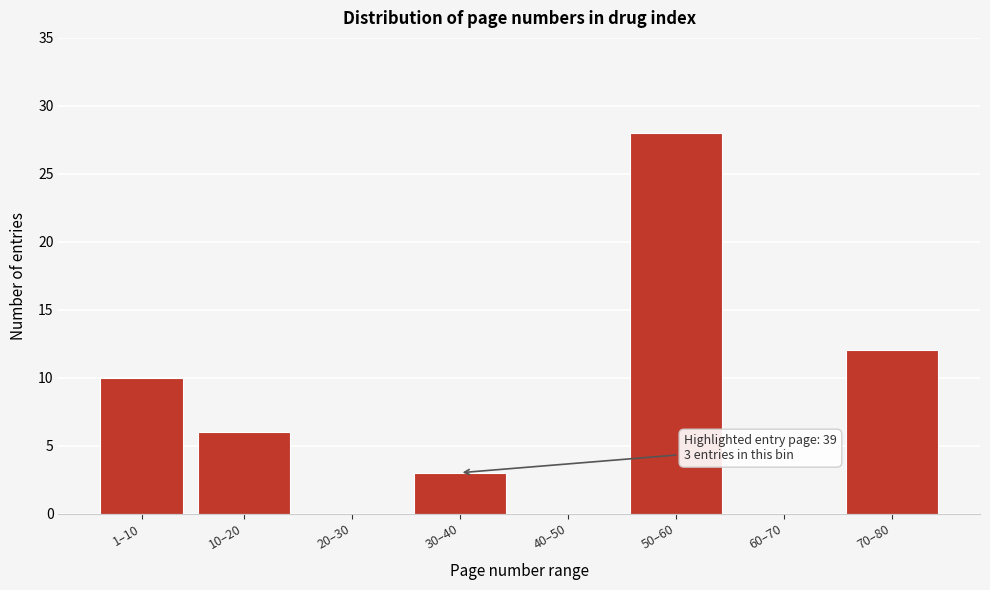

Reading left to right, transcribe all the data shown in this chart.

1–10=10	10–20=6	20–30=0	30–40=3	40–50=0	50–60=28	60–70=0	70–80=12